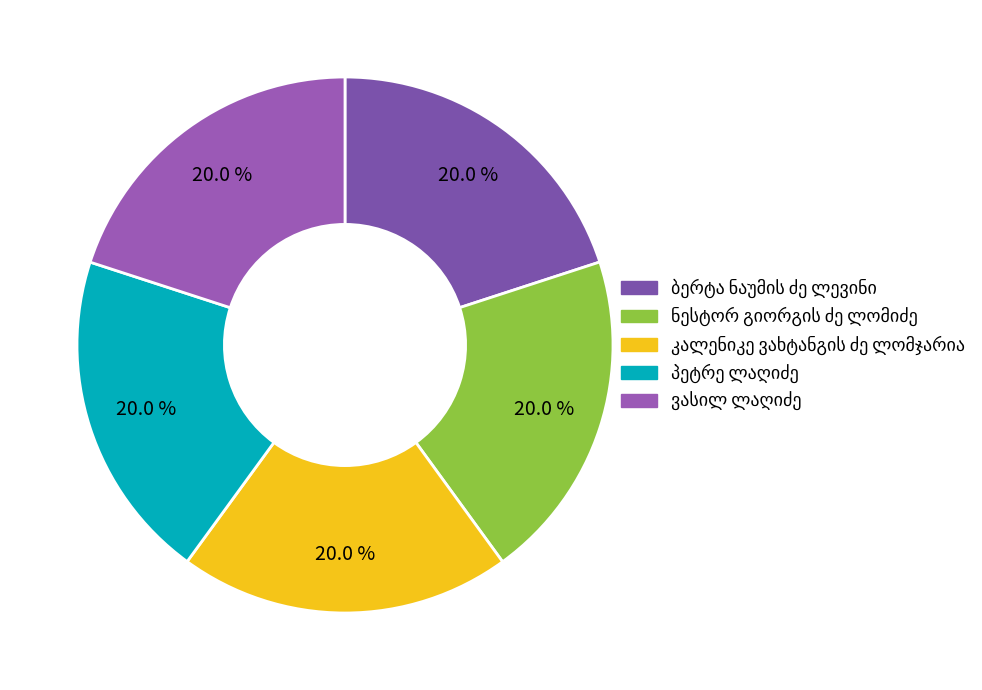

Is there any slice that represents more than half of the pie?

No